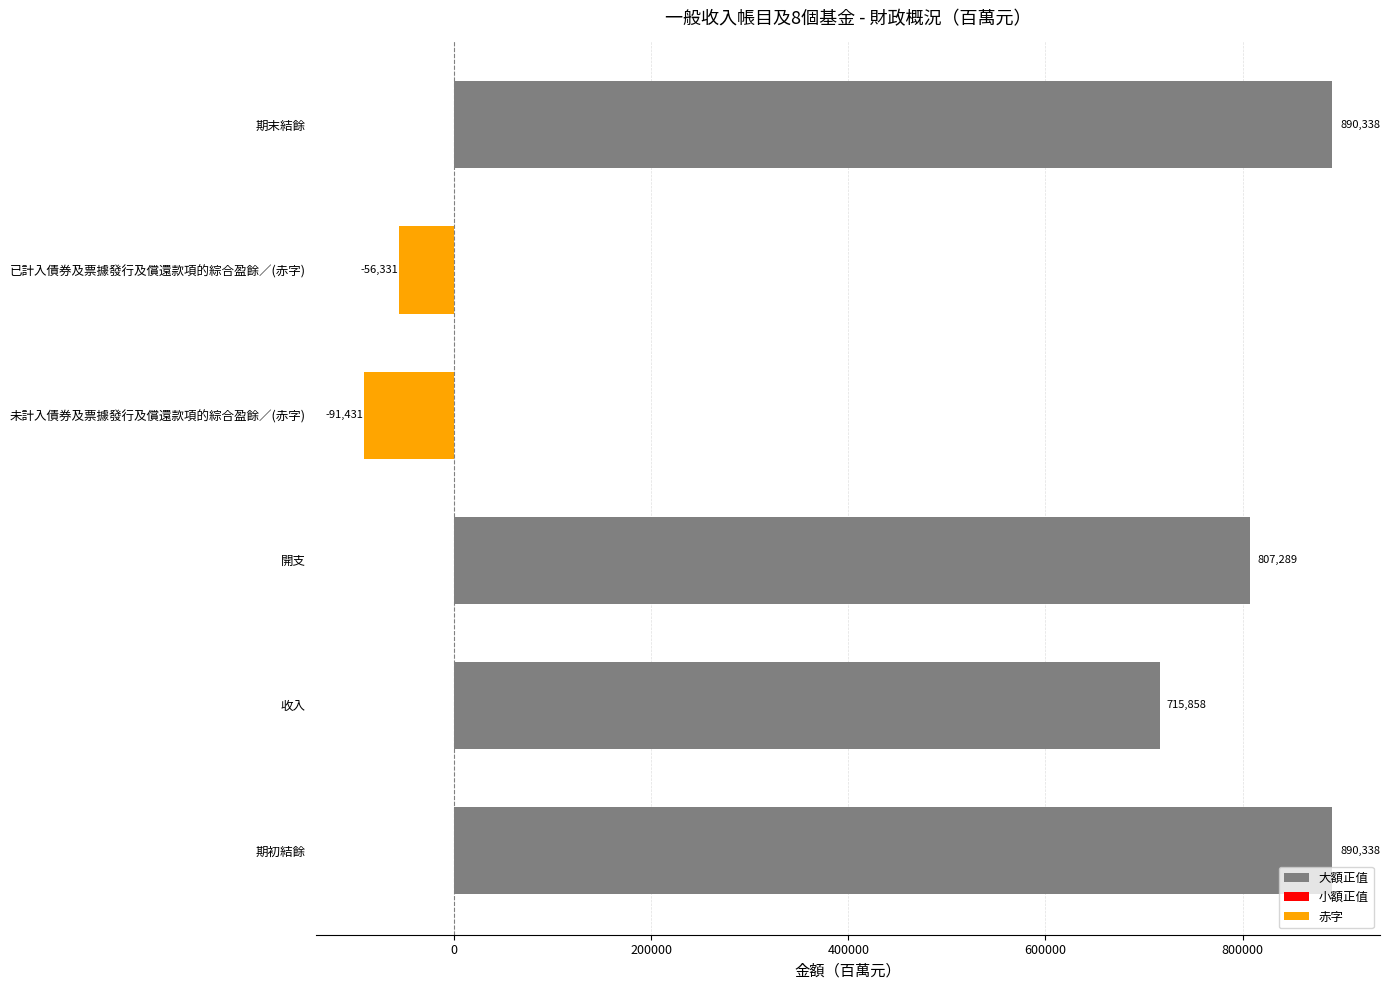

What is the maximum value shown in the chart?

890338